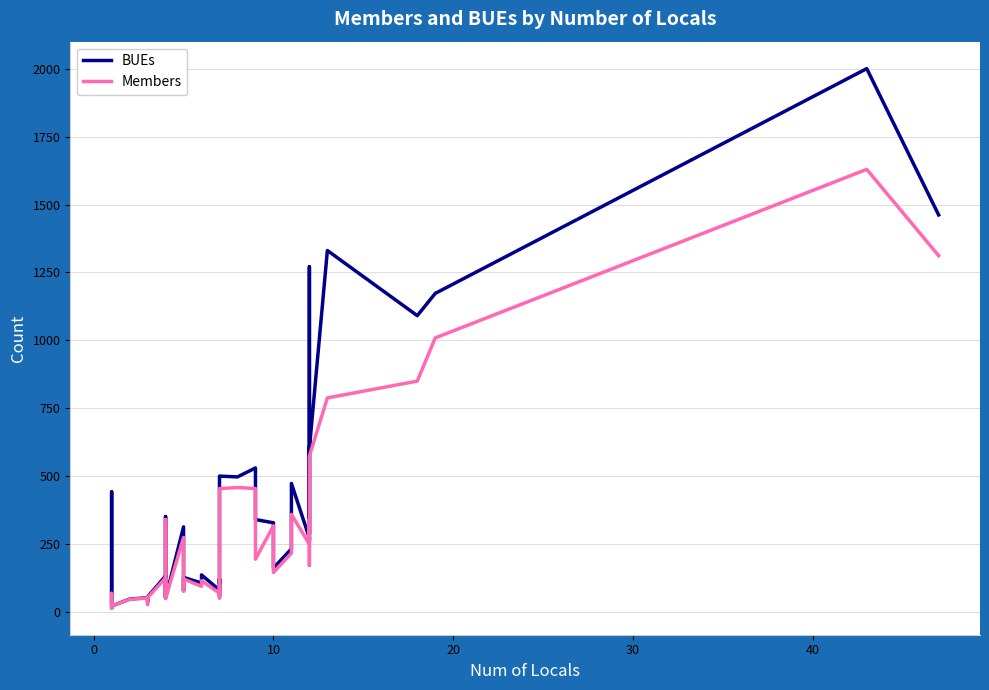

What are all the series names shown in the legend?

BUEs, Members